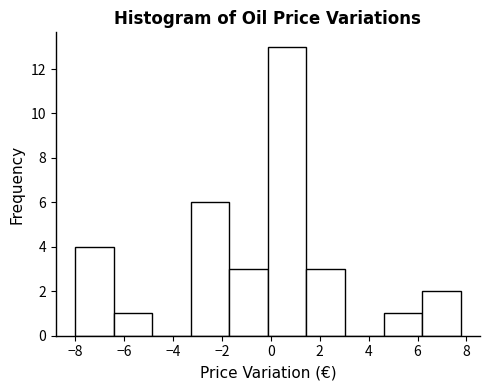

What is the height of the bar covering 4.6 to 6.2 on the x-axis? Neither the bar edges nor the heights are printed on the chart, so give them approximately, as read against the axes.

1